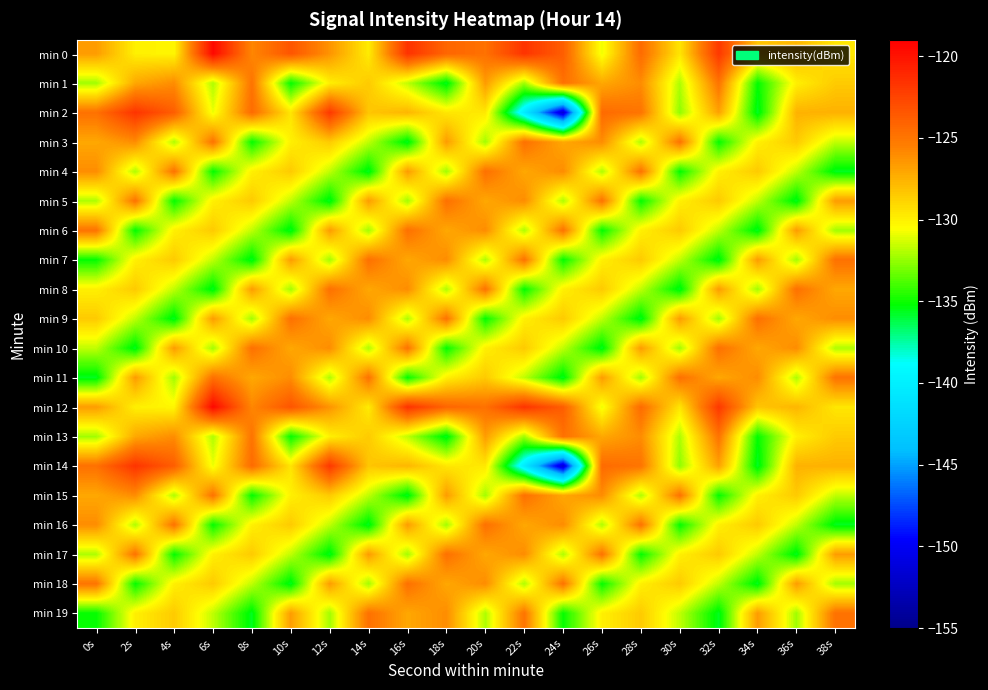

Between 24s and 28s, which is larger?

24s